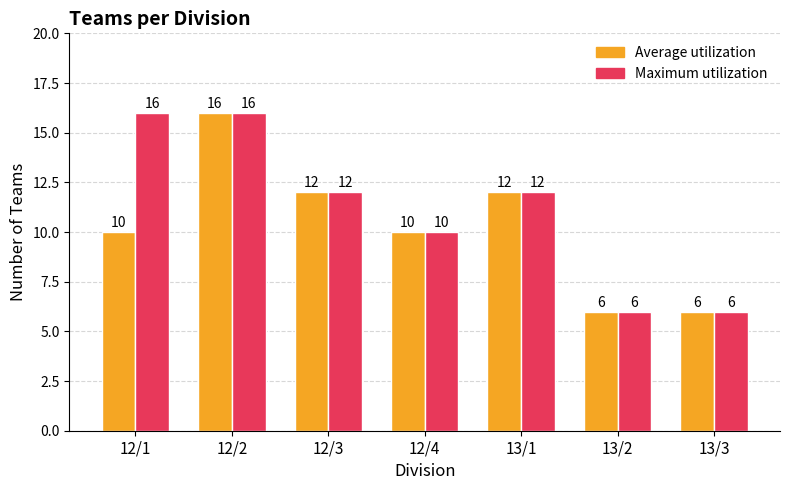

What is the maximum value shown in the chart?

16